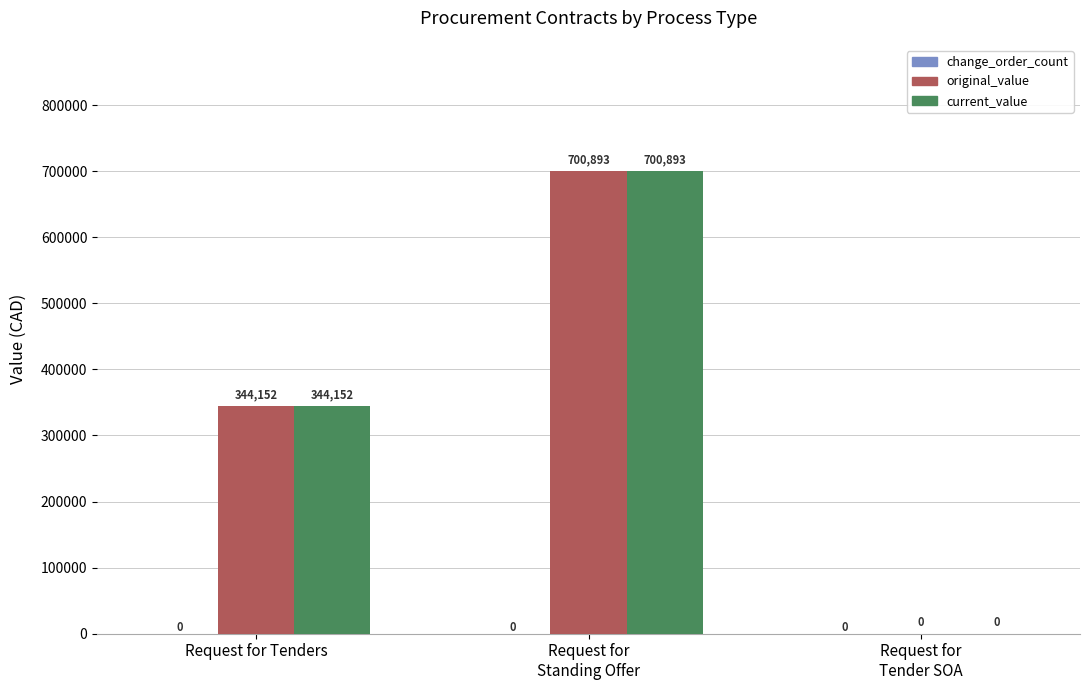

What is the maximum value for original_value?

700893.3